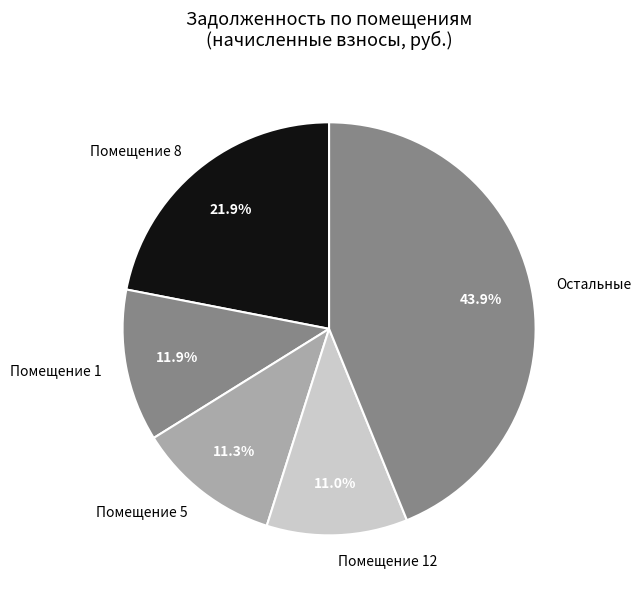

To the nearest percent, what is the difference between the largest and smallest slice percentages?

33%